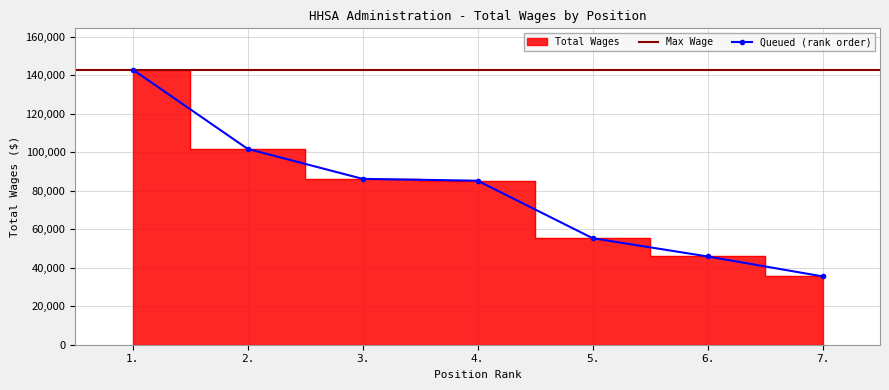

Reading left to right, transcribe all the data shown in this chart.

1.=142966	2.=101746	3.=86190	4.=85224	5.=55349	6.=45865	7.=35512